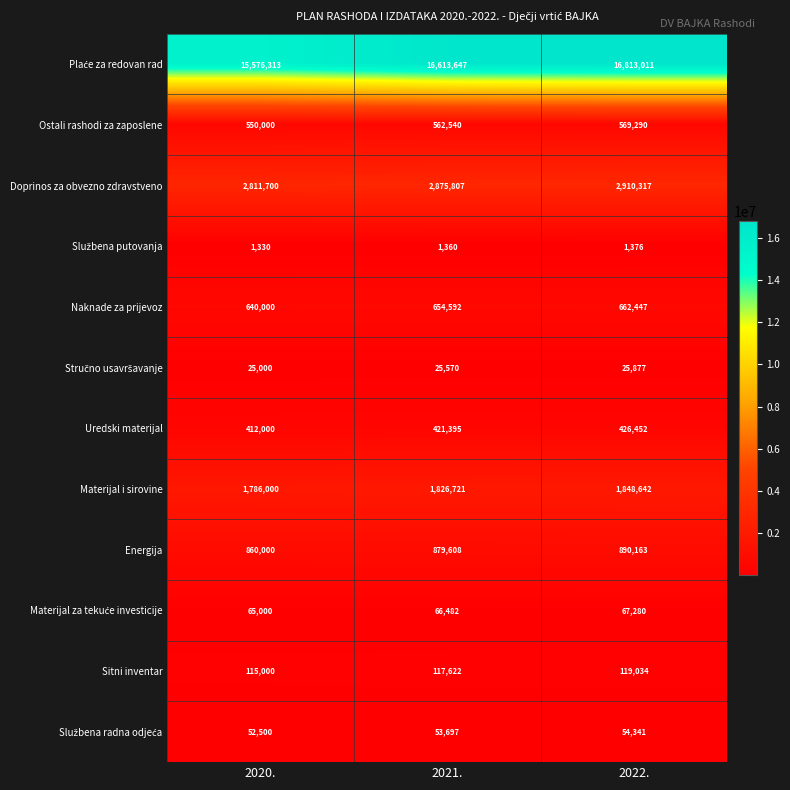

At how many categories does at least one series exceed 6326562?

3